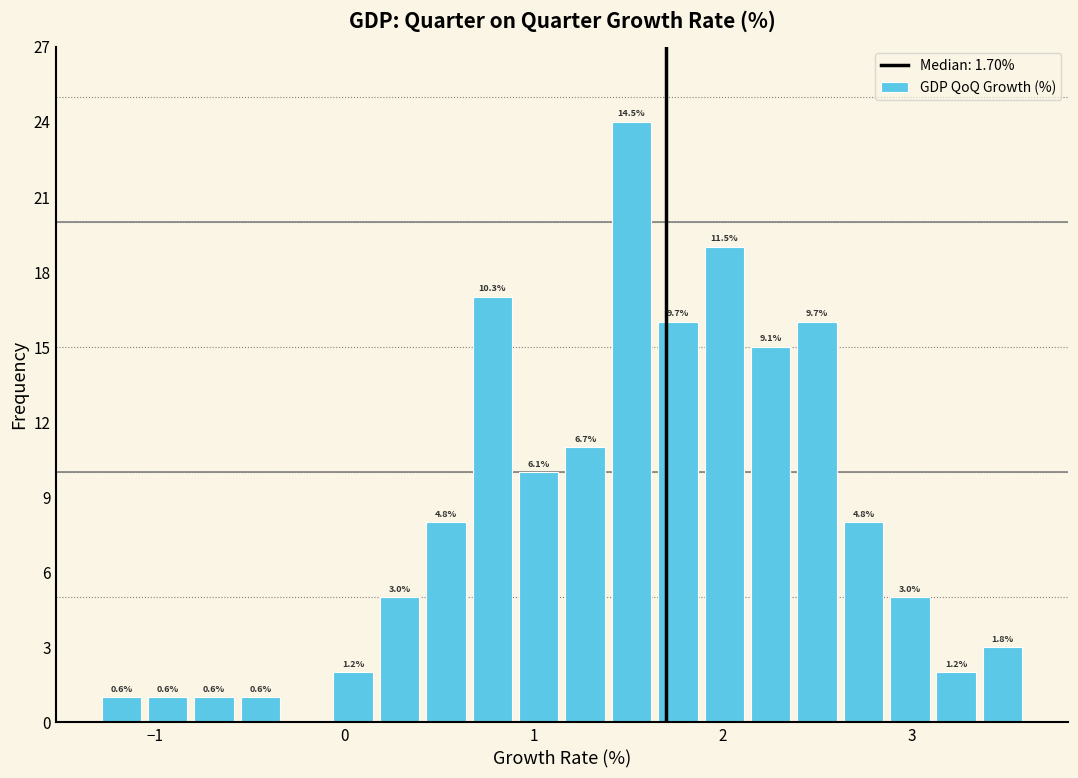

Around what value on the x-axis is the tallest bar? Give the approximate position of its centre, as read against the axis.

1.5